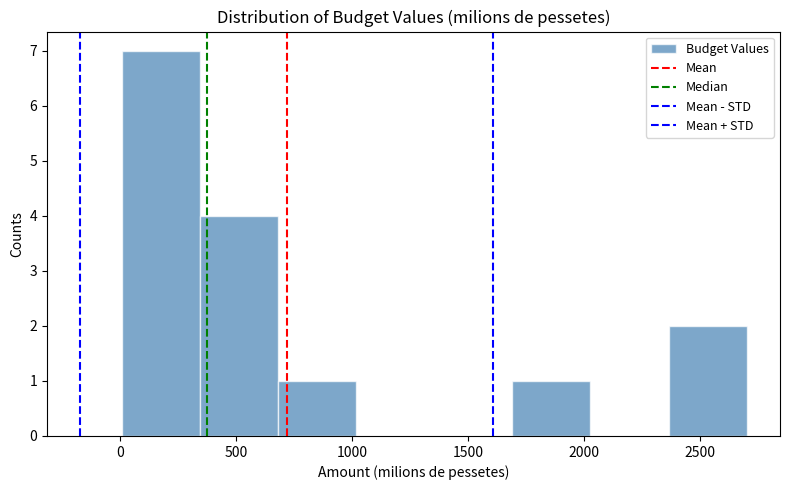

Reading left to right, transcribe this chart: for each bar, give the range it covers on the x-axis and its height. Neither the bar edges nor the heights are printed on the chart, so give them approximately, as read against the axes.

0 to 350: 7
350 to 700: 4
700 to 1000: 1
1000 to 1350: 0
1350 to 1700: 0
1700 to 2050: 1
2050 to 2350: 0
2350 to 2700: 2